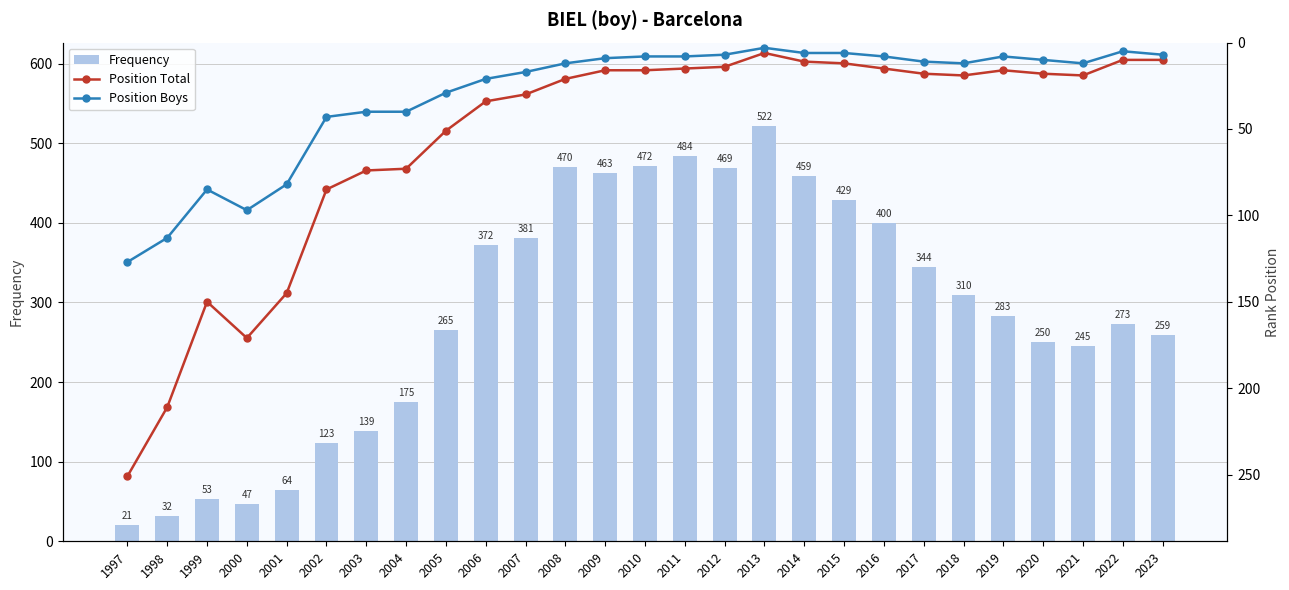

What is the value of the Position Total bar at the 19th from the left?

12